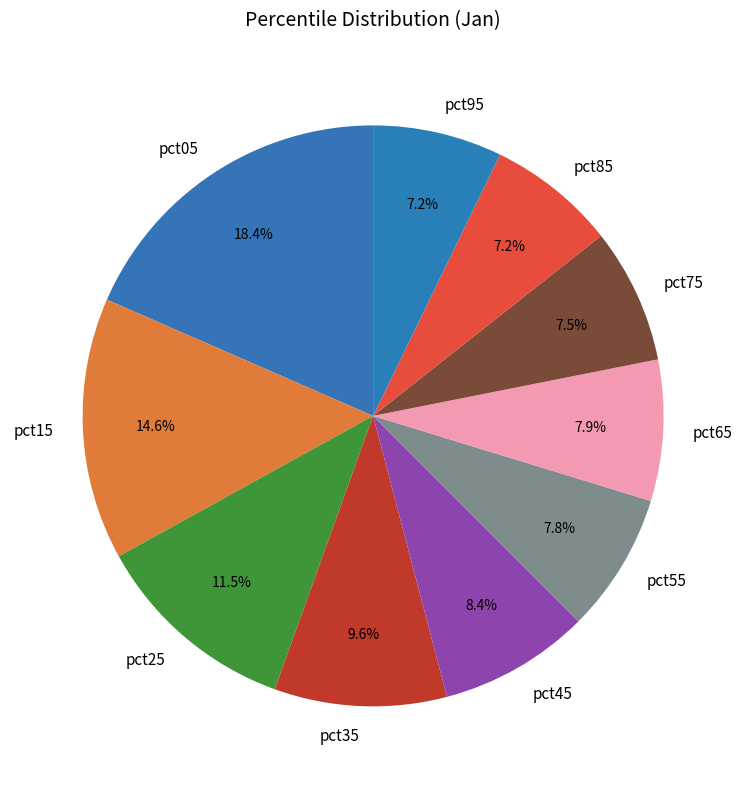

Count the number of slices in the pie.

10